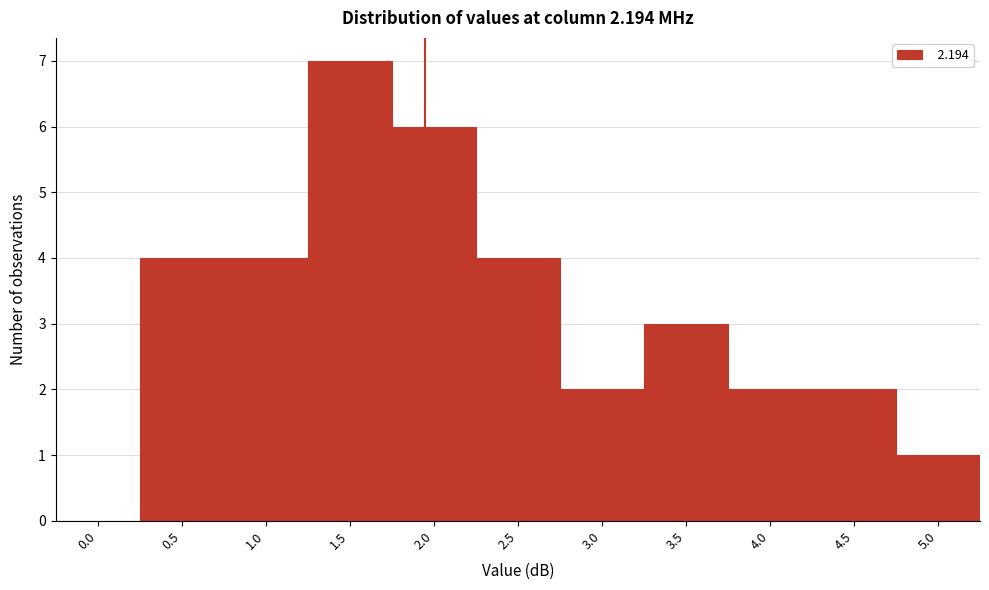

Reading left to right, list all the values displayed in this chart.

0.0=0	0.5=4	1.0=4	1.5=7	2.0=6	2.5=4	3.0=2	3.5=3	4.0=2	4.5=2	5.0=1